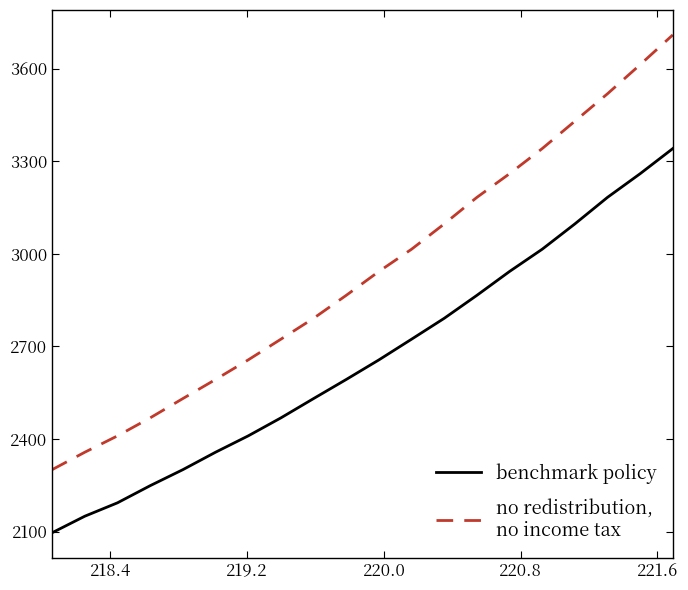

What is the smallest value displayed?

2096.4